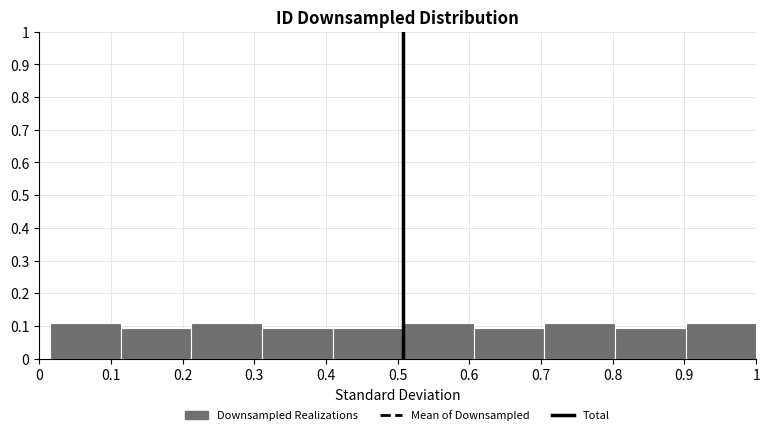

What is the height of the bar covering 0.41 to 0.51 on the x-axis? Neither the bar edges nor the heights are printed on the chart, so give them approximately, as read against the axes.

0.09